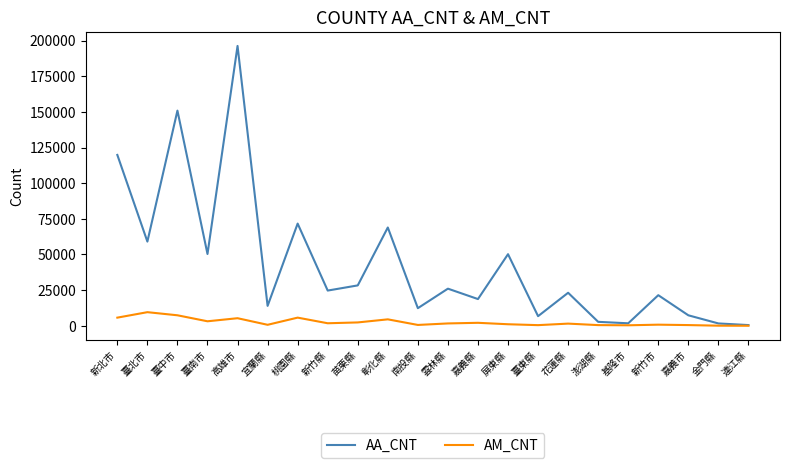

How many lines are shown in the chart?

2